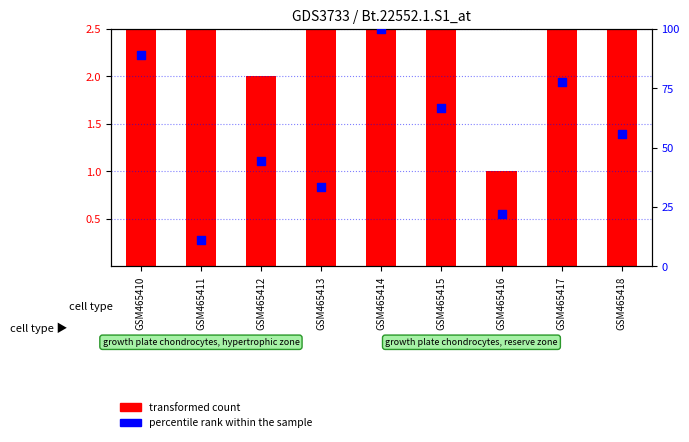

At how many categories does at least one series exceed 35?

6